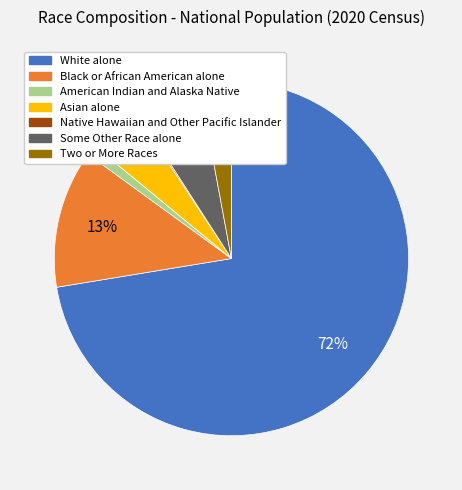

Which slice is the largest?

White alone